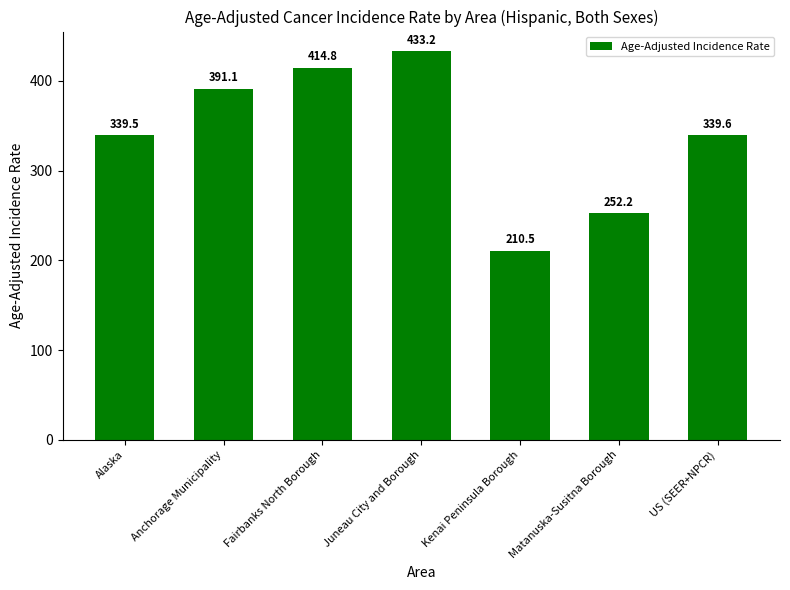

What is the difference between the maximum and second lowest values?

181.0